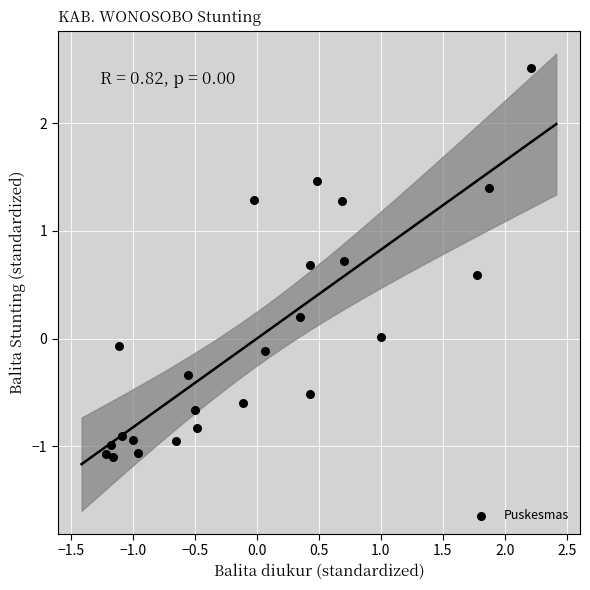

What is the range of X values (max minus min)?

3.4